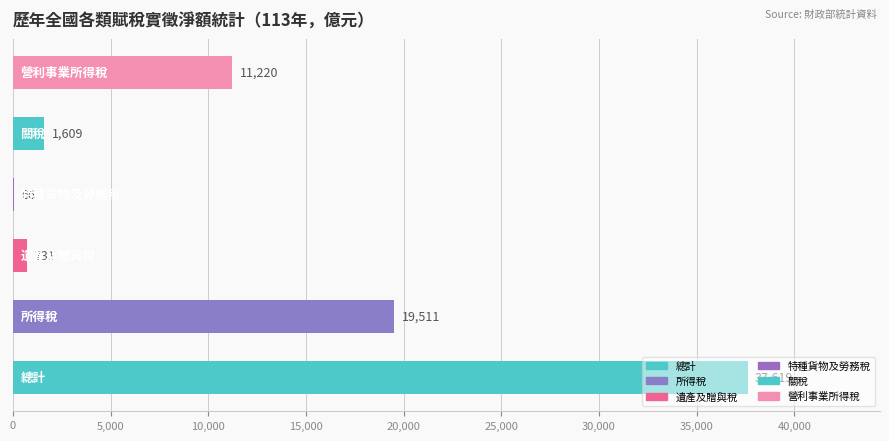

What is the sum of all values?

70756